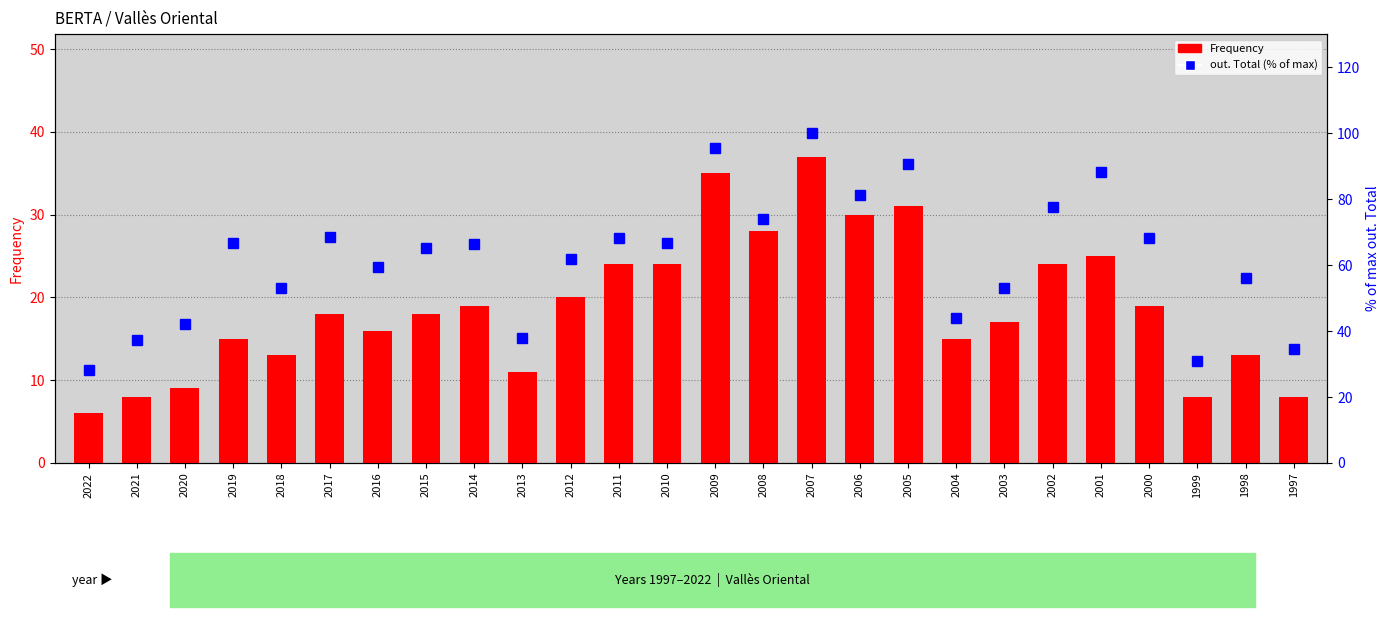

At which label is Frequency closest to 21?

2012